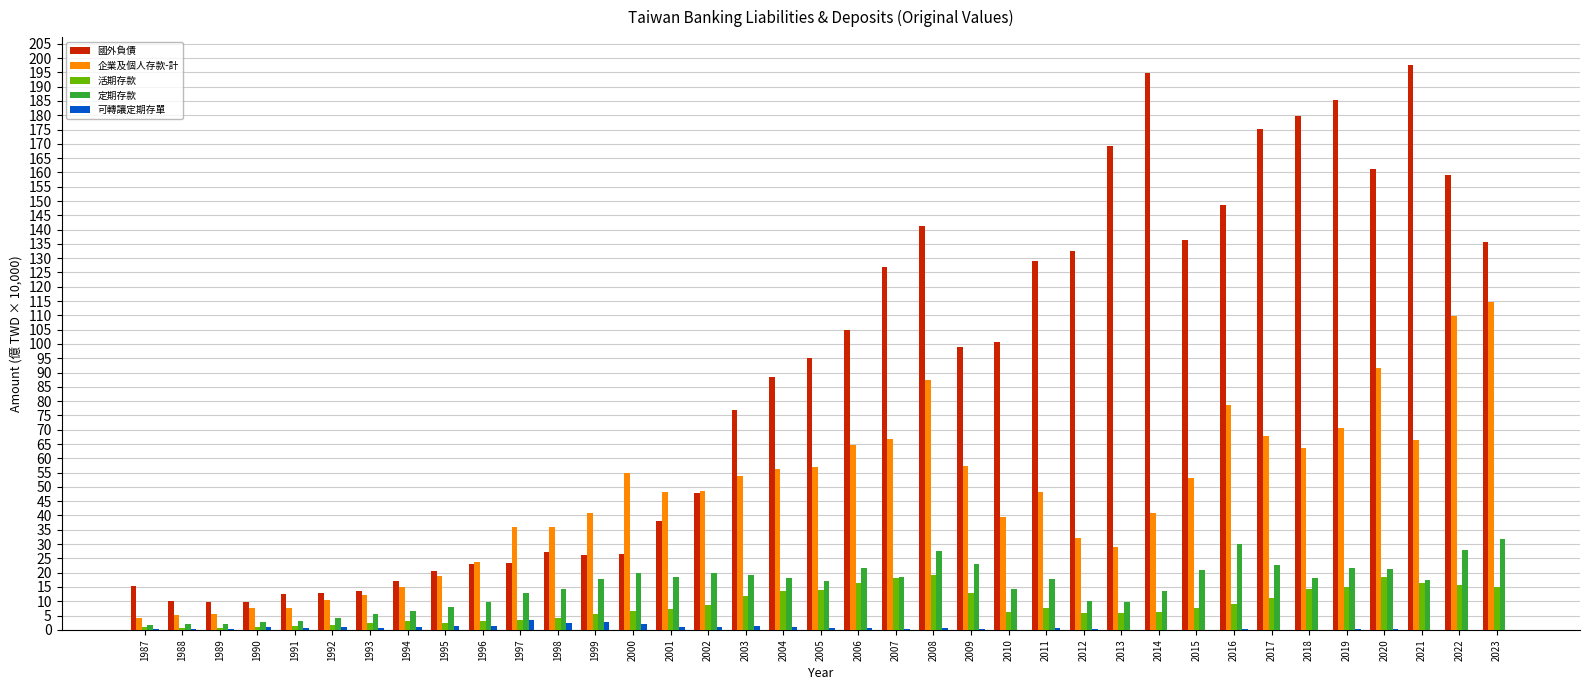

The 定期存款 series shows 14.2 at 2010. True or false?

True